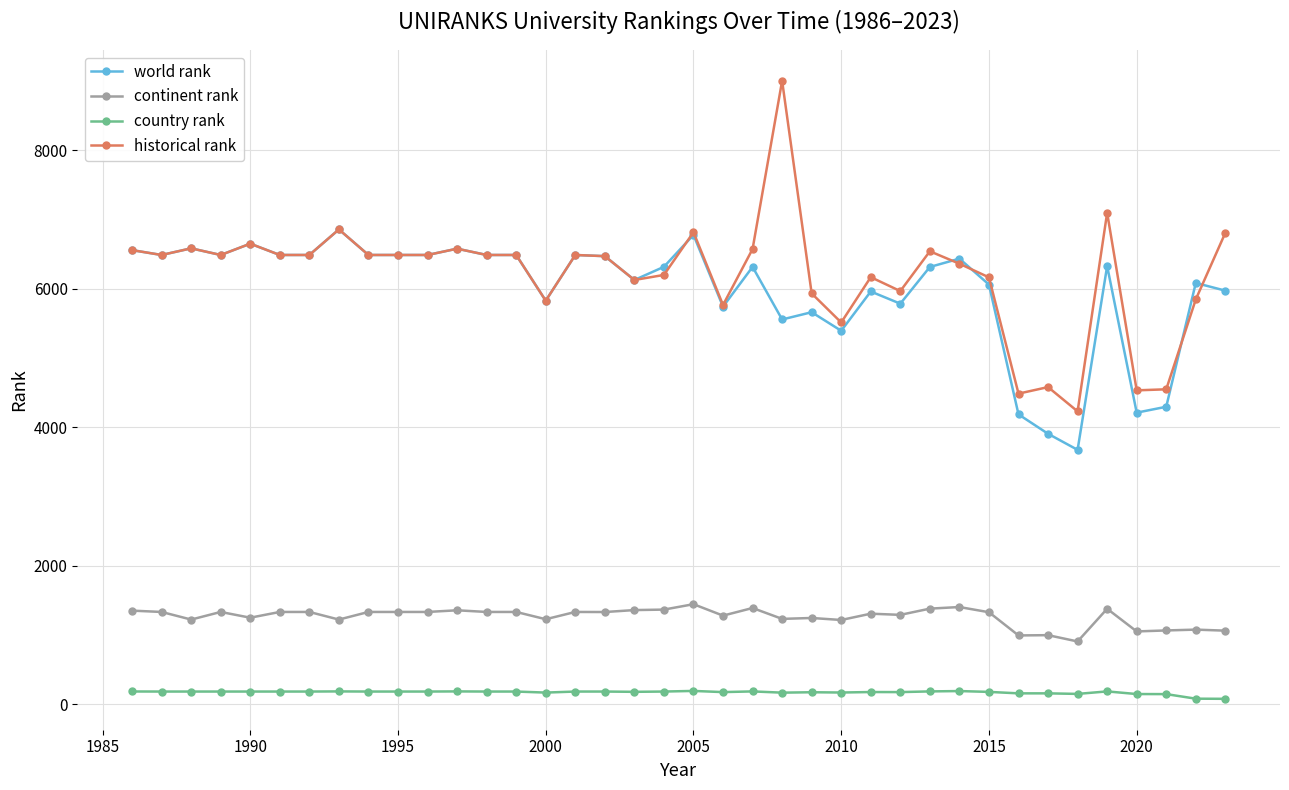

What are all the series names shown in the legend?

world rank, continent rank, country rank, historical rank